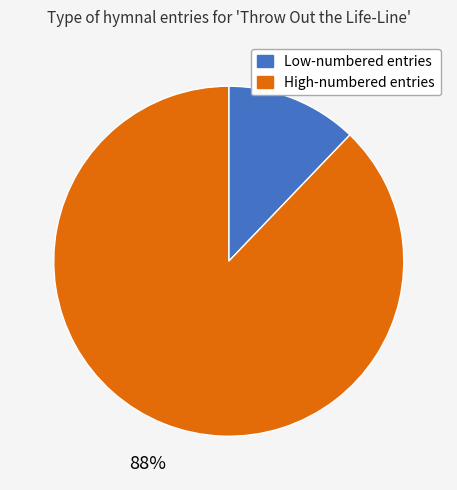

To the nearest percent, what is the difference between the largest and smallest slice percentages?

76%